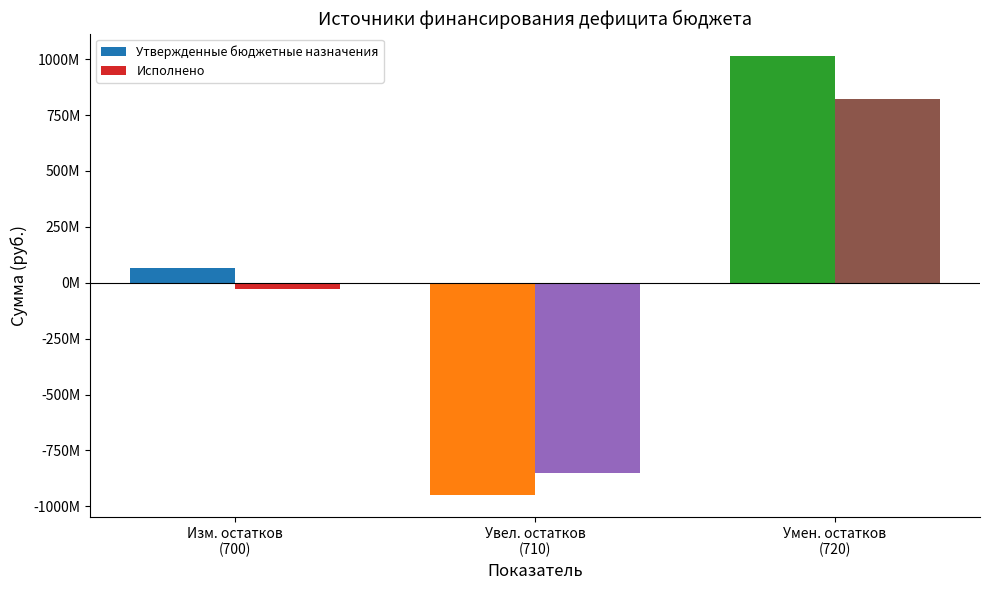

What are all the series names shown in the legend?

Утвержденные бюджетные назначения, Исполнено